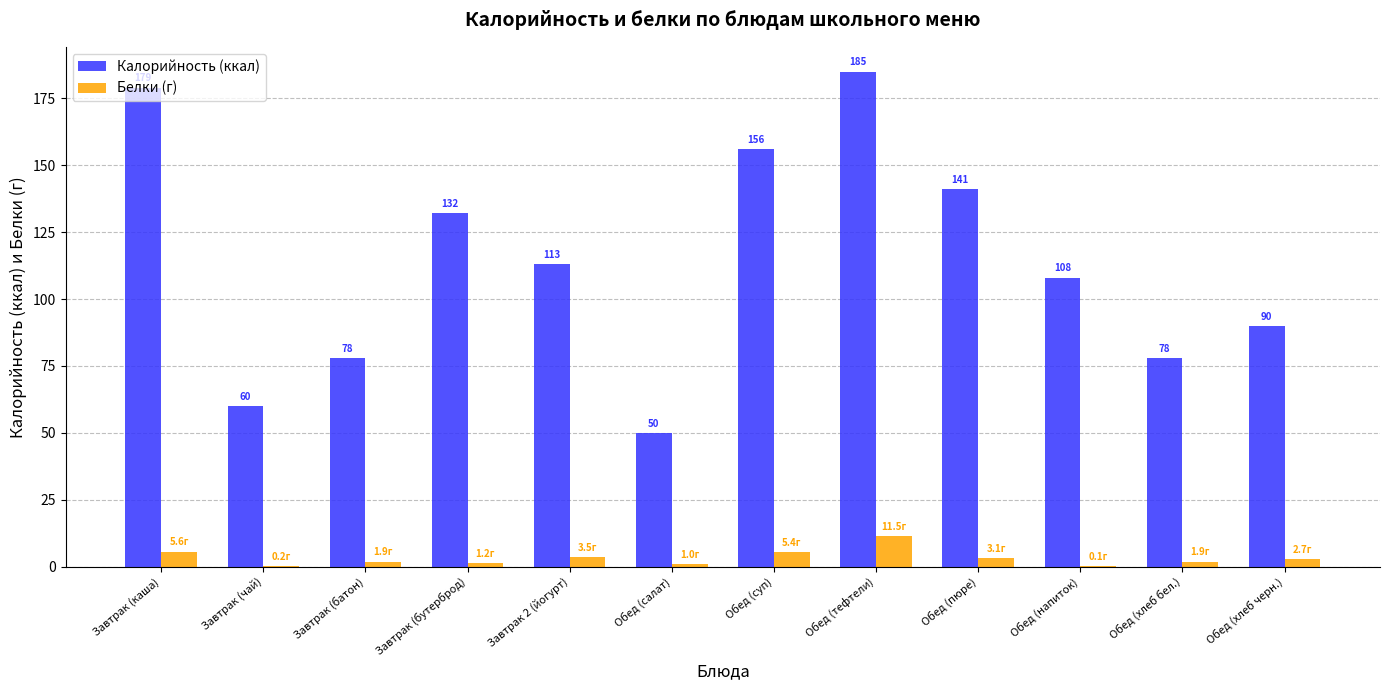

Is it true that Калорийность (ккал) equals 40.1 at Завтрак (чай)?

False